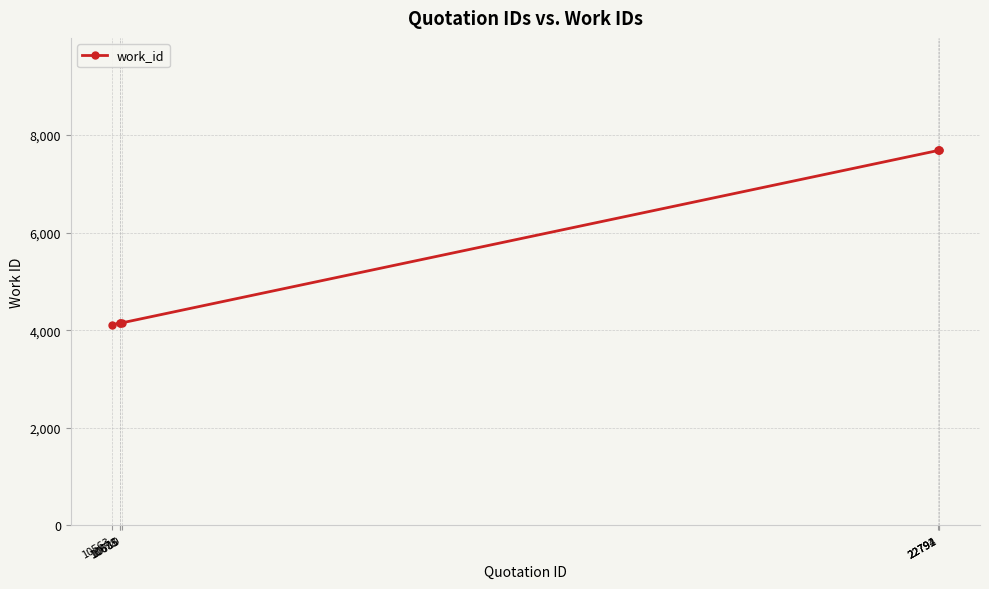

What is the maximum value shown in the chart?

7682